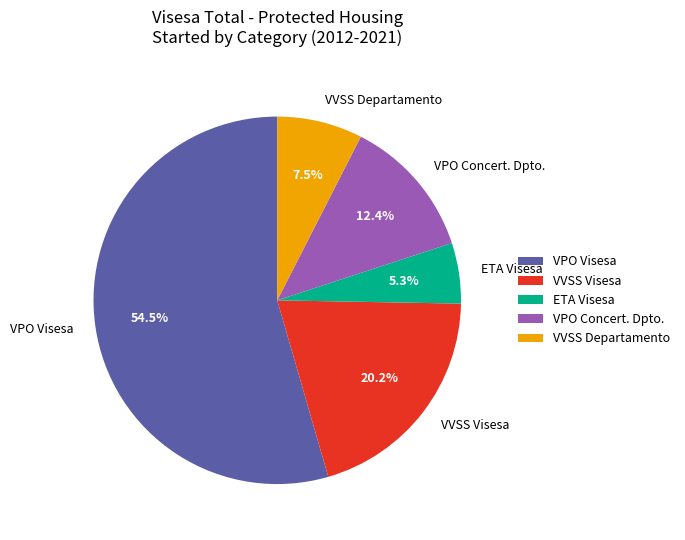

Which category has the smallest portion of the pie?

ETA Visesa